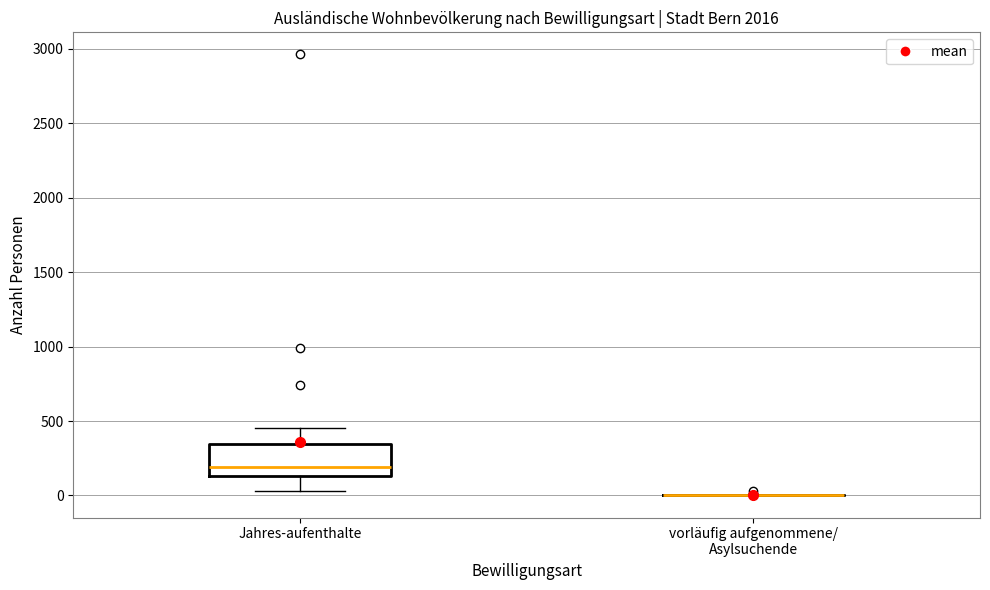

Reading left to right, transcribe this box plot: for each box, give where its median line is, the range the box spans, and where its two whiskers end, as read against the y-axis. The values are not printed on the chart, so give them approximately, as read against the axis.

Jahres-aufenthalte: median 200, box 150 to 350, whiskers 50 to 450
vorläufig aufgenommene/ Asylsuchende: box collapsed to a line at 0, whiskers 0 to 0